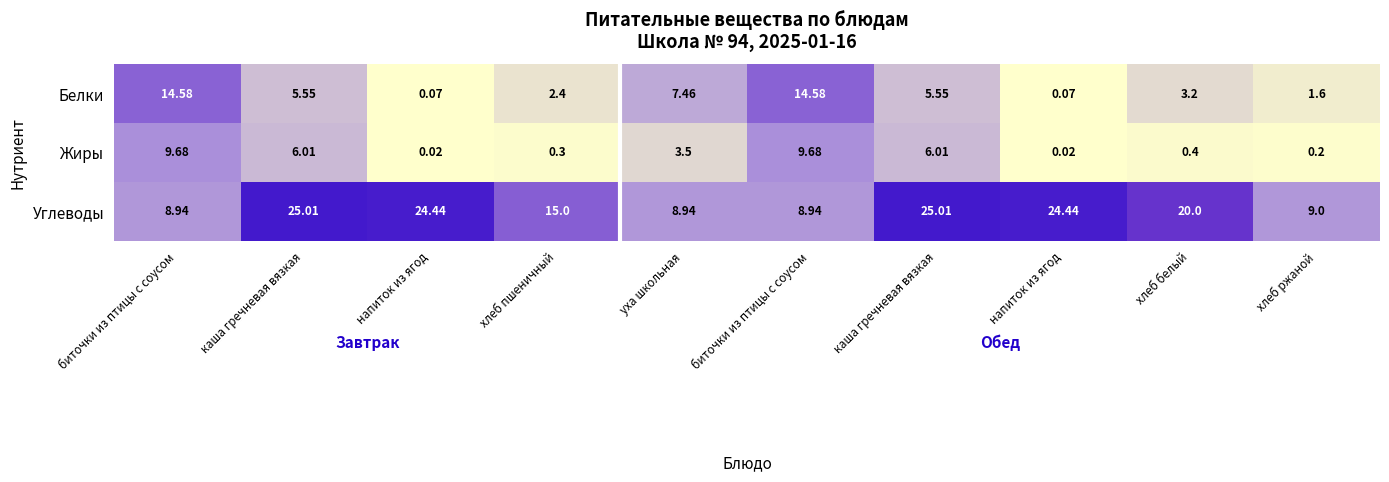

At which category is the sum across all series the highest?

каша гречневая вязкая